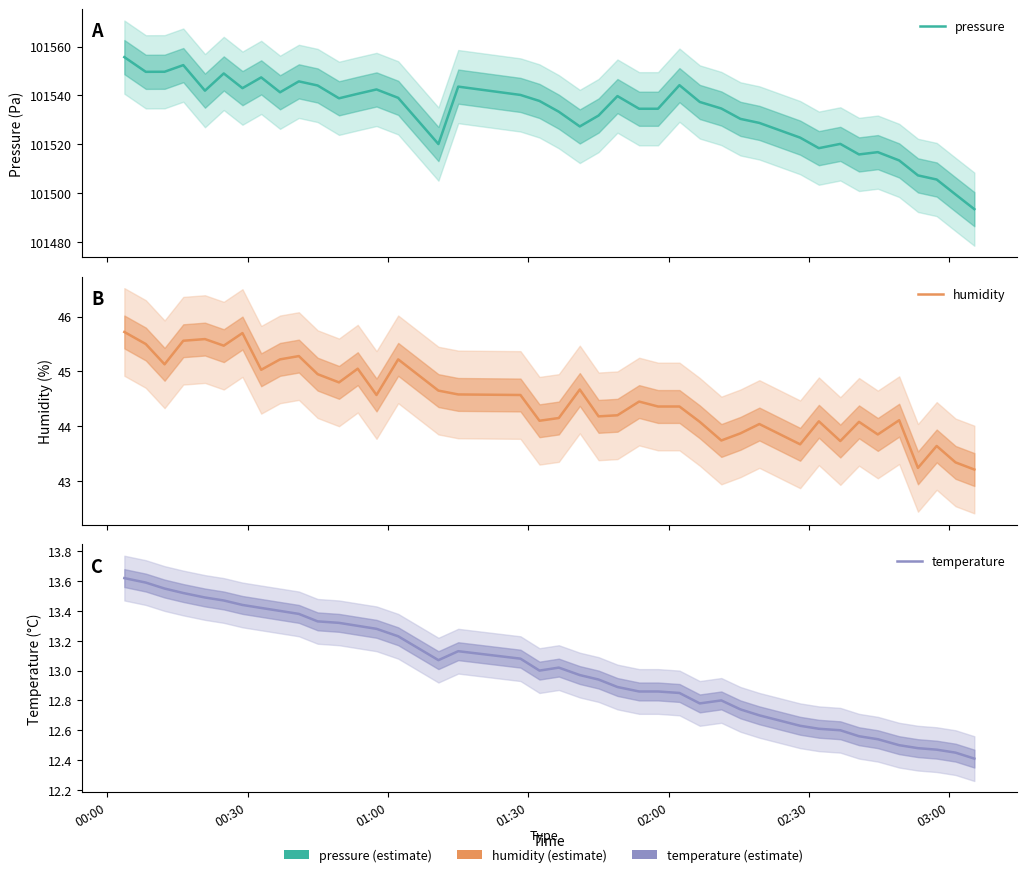

How many data points in temperature are less than 13?

20